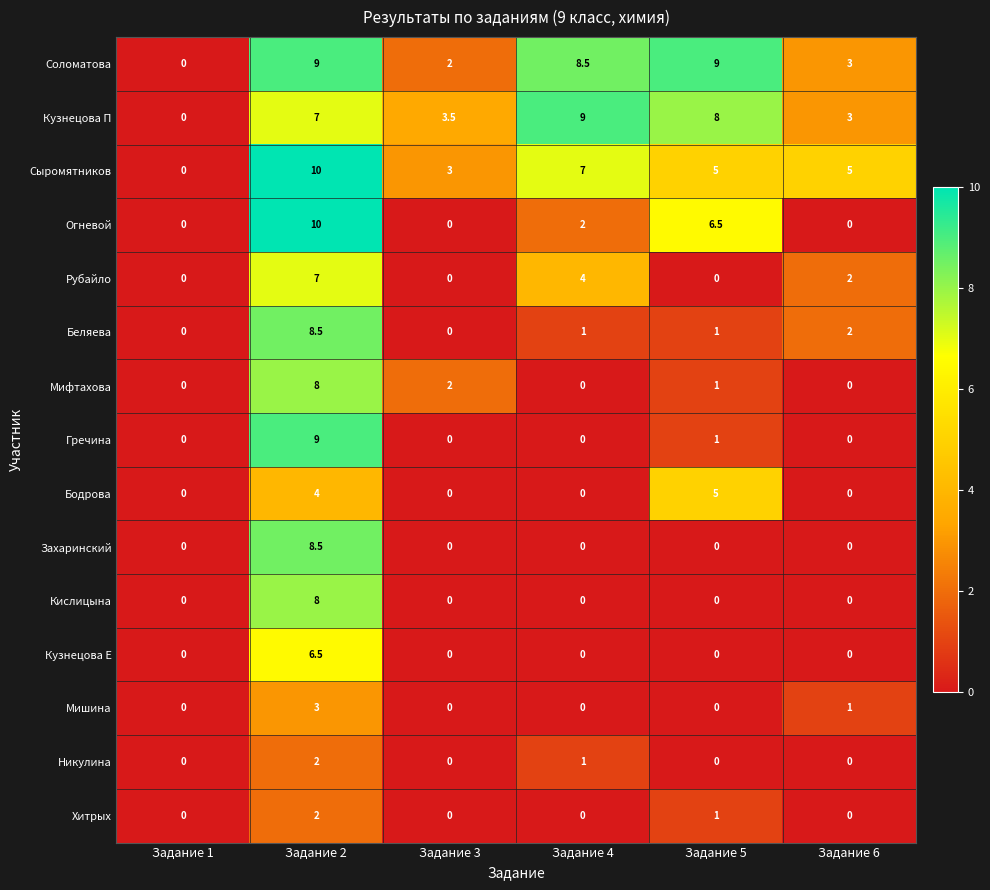

True or false: Кузнецова Е has a value of 6.5 at Задание 2.

True